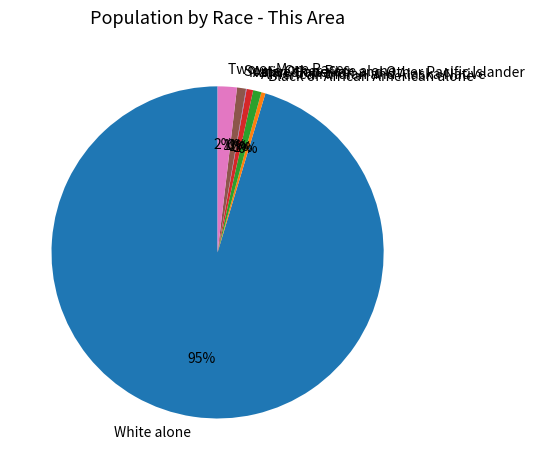

To the nearest percent, what portion does White alone represent?

95%